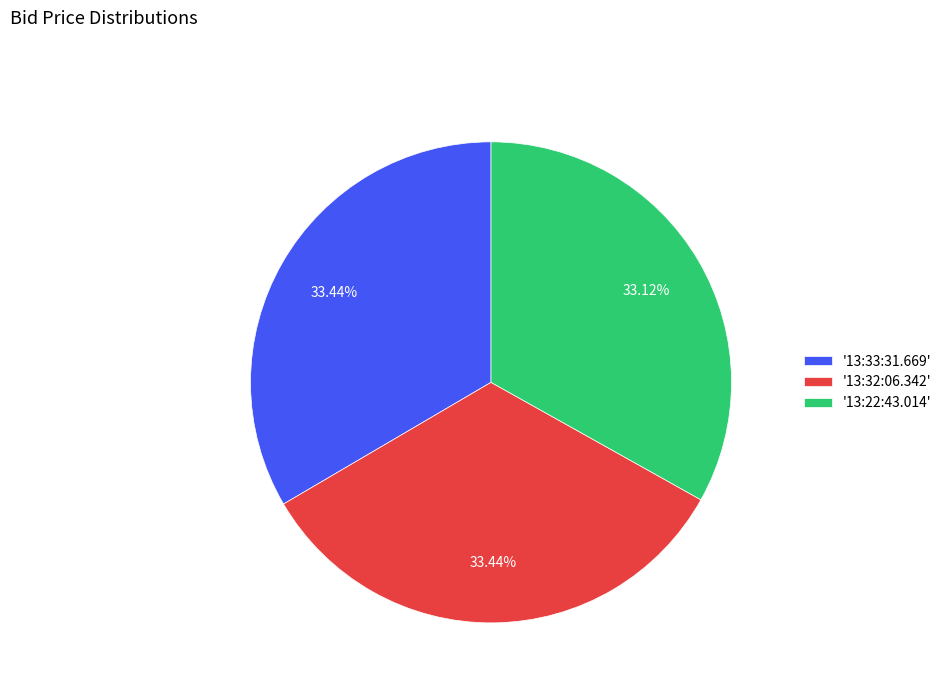

Does any single category account for the majority?

No